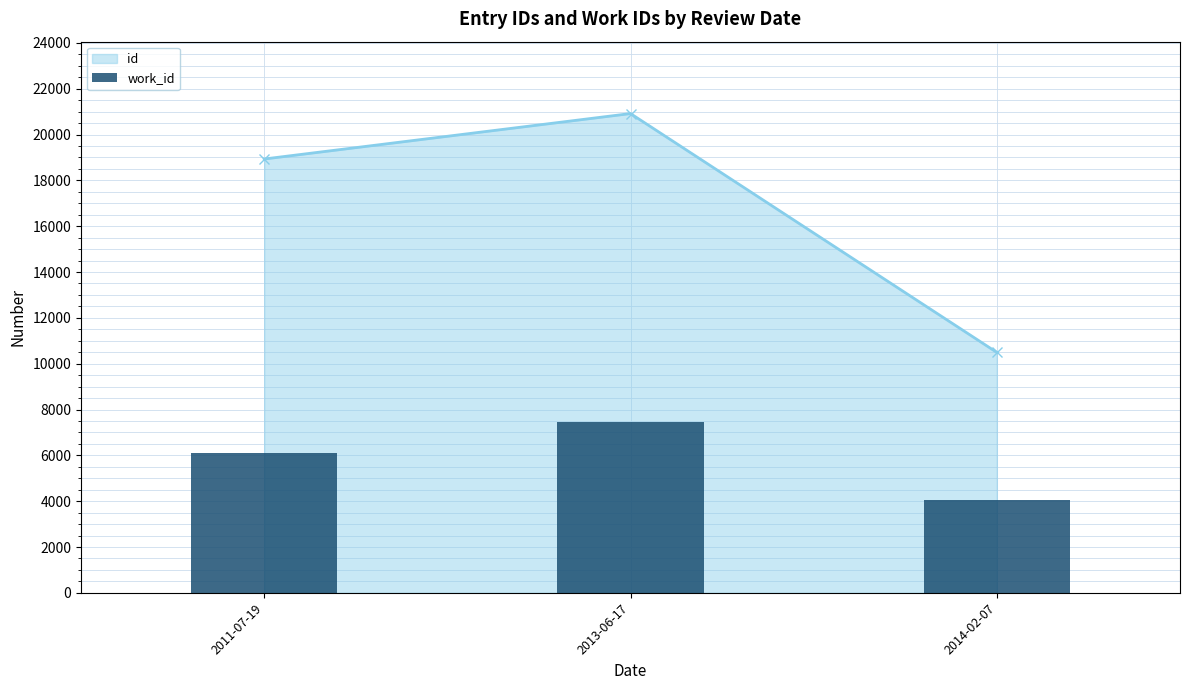

List the labels in order of value, smallest first.

2014-02-07, 2011-07-19, 2013-06-17